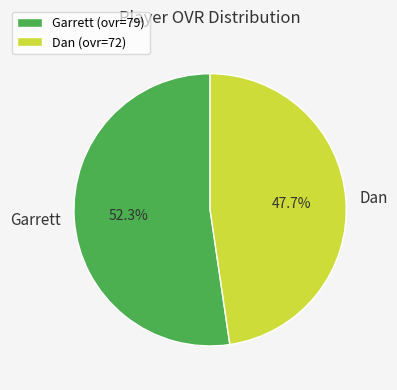

To the nearest percent, what portion does Garrett represent?

52%